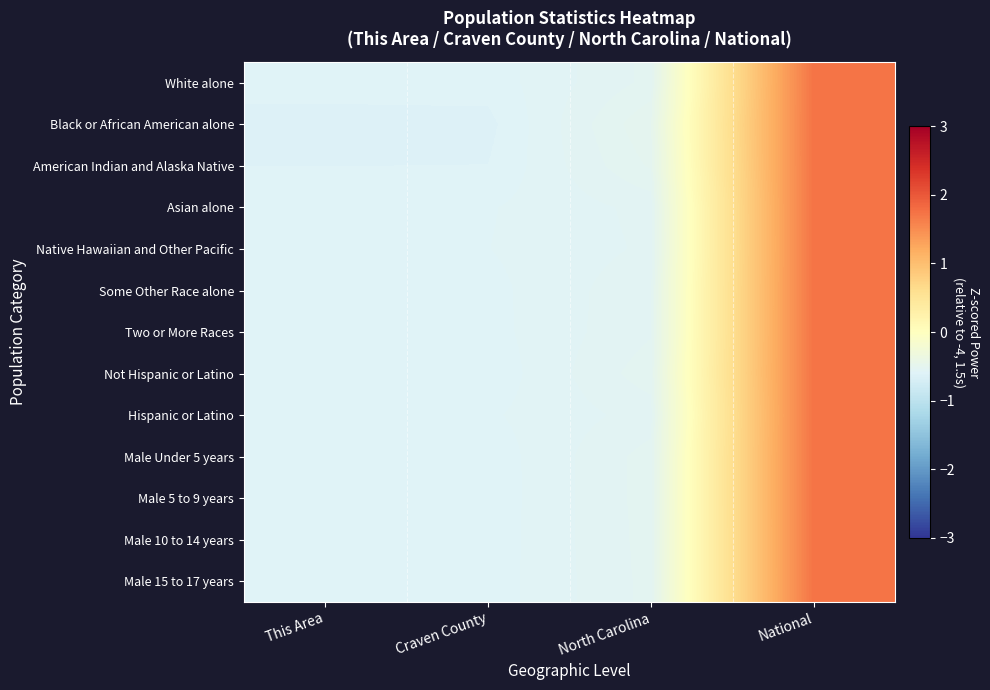

Which category has the highest value across all series?

National